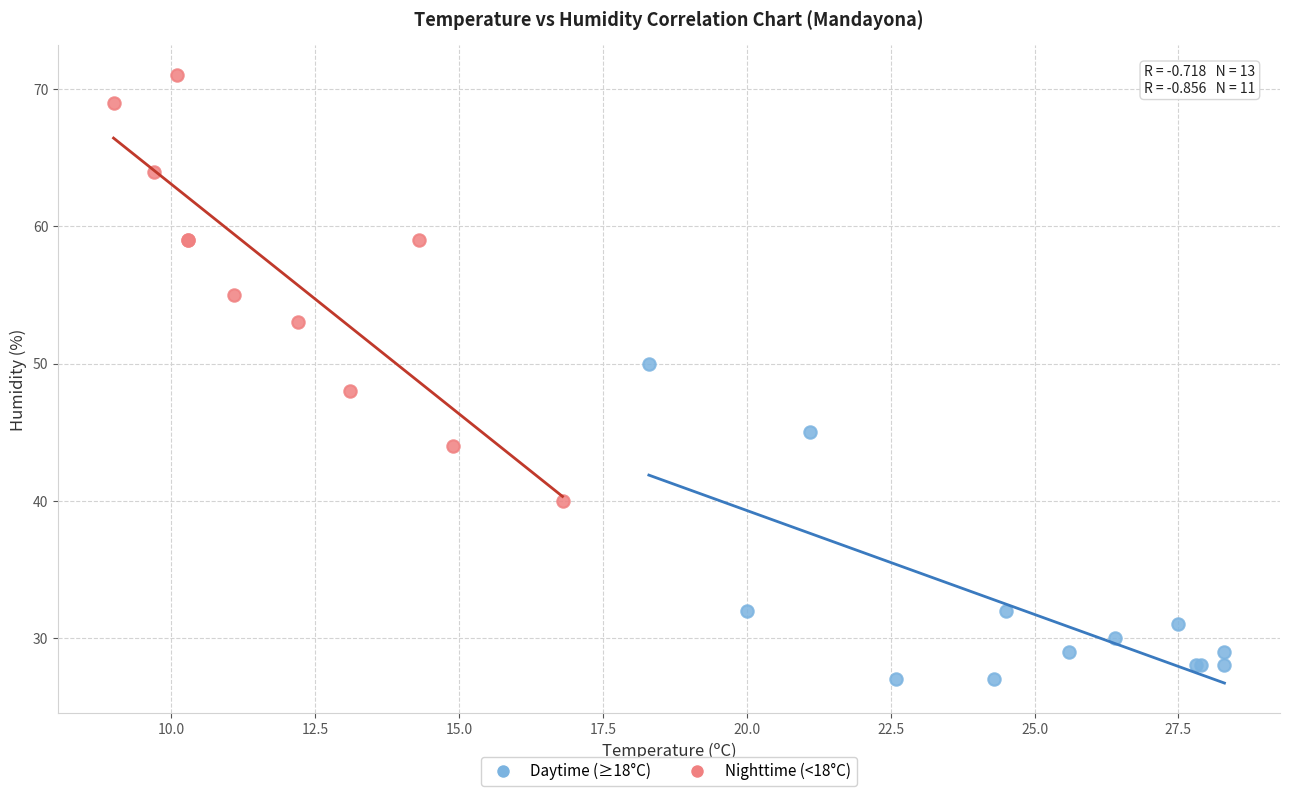

Which series has the widest spread of Y values?

Nighttime (<18°C)